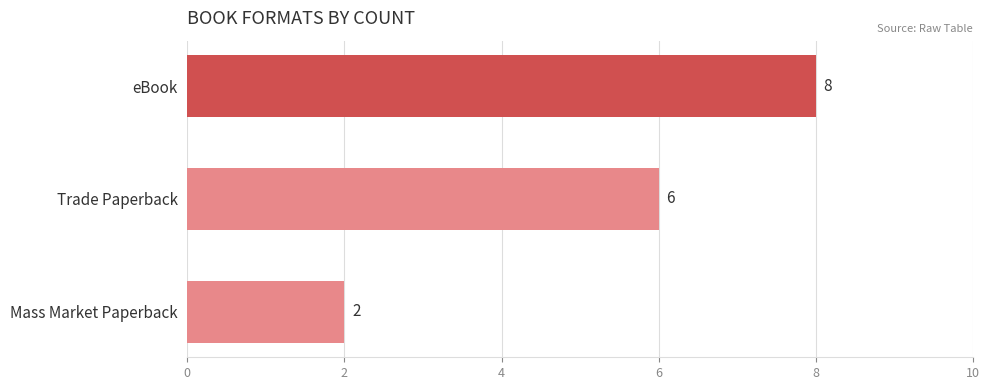

How many bars are there in total?

3